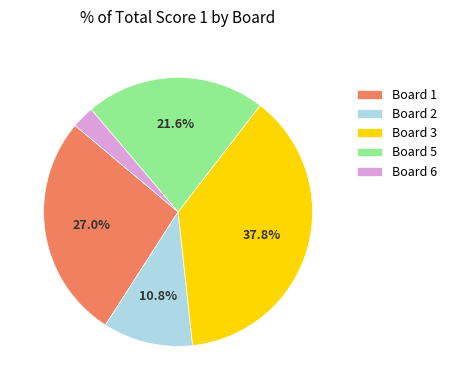

Which slice is the largest?

Board 3